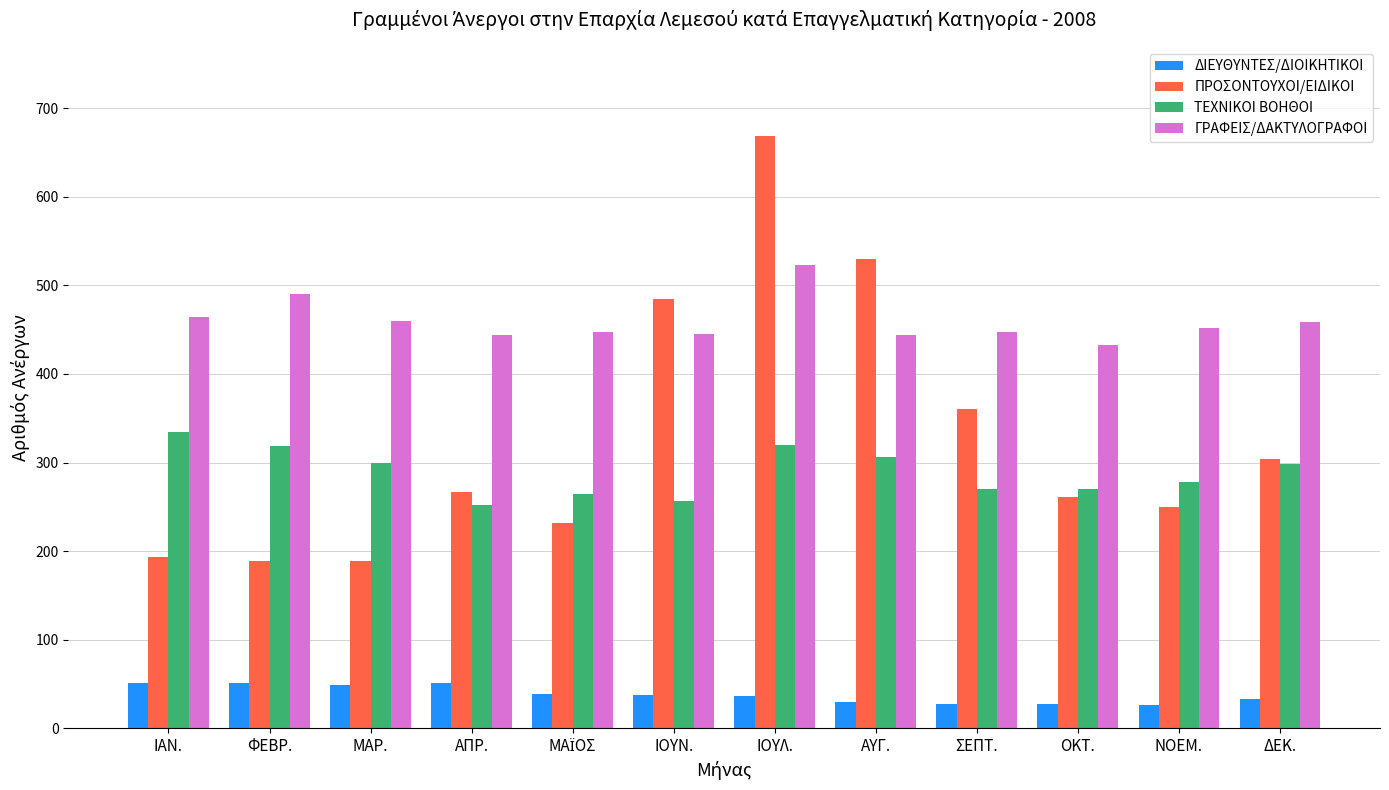

What is the sum of the ΠΡΟΣΟΝΤΟΥΧΟΙ/ΕΙΔΙΚΟΙ values at ΙΟΥΝ. and ΟΚΤ.?

746